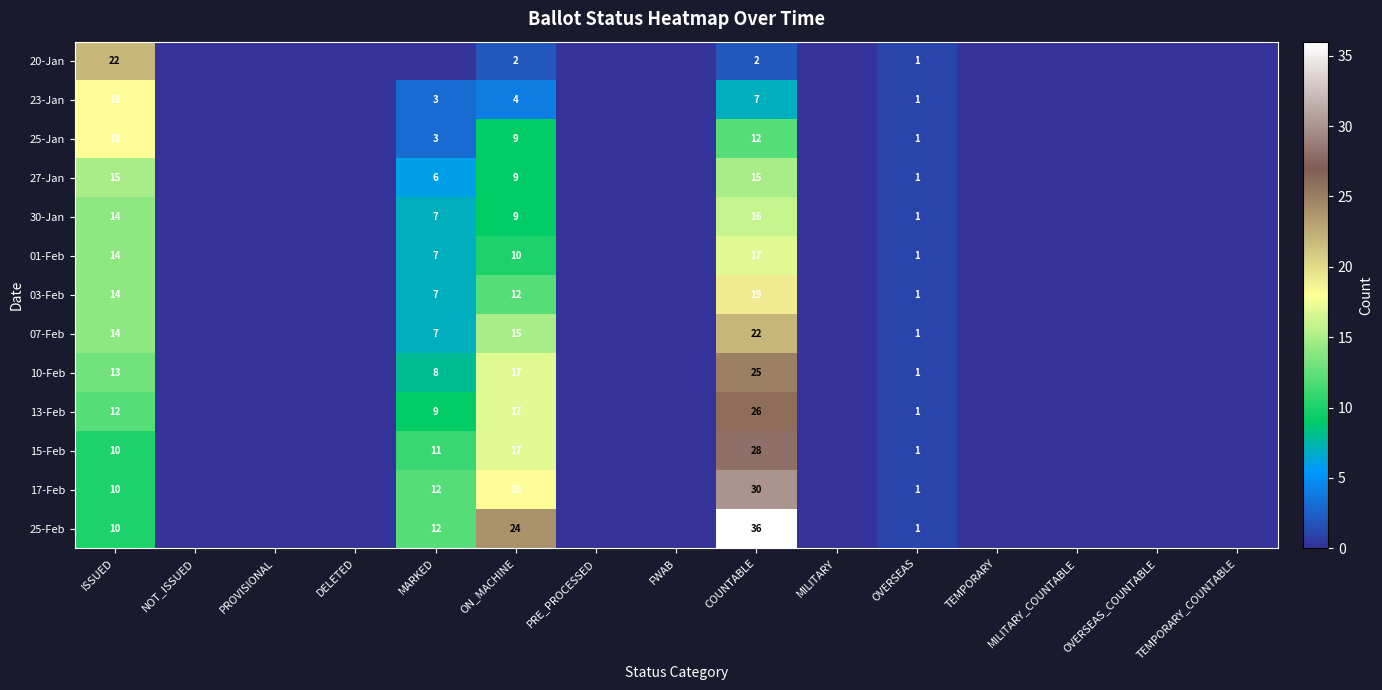

Count the number of categories in the chart.

15